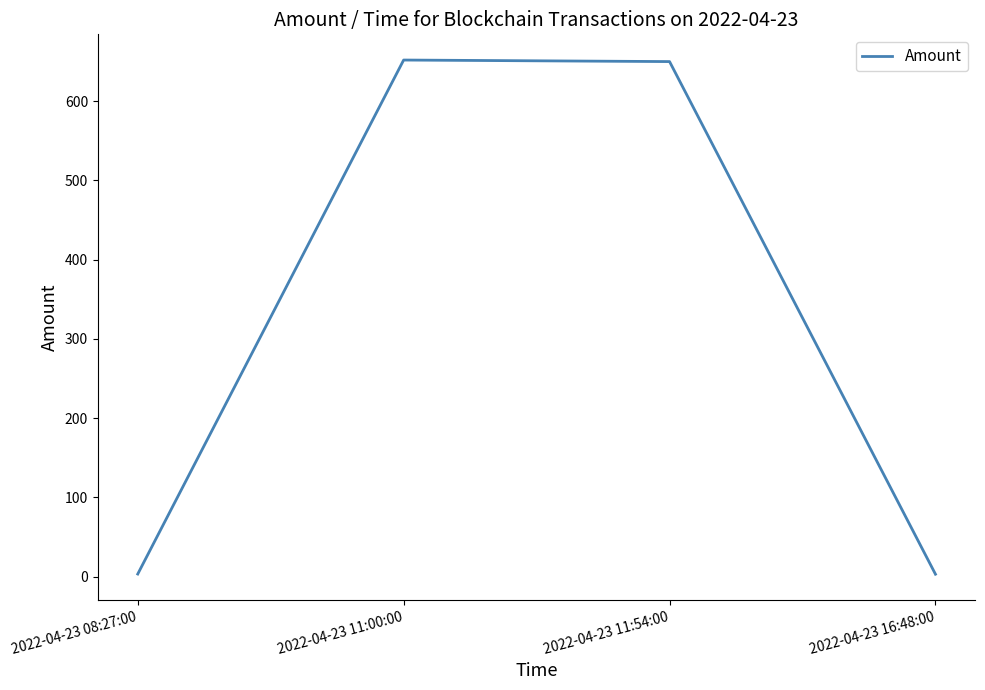

What is the sum of all values?

1308.2